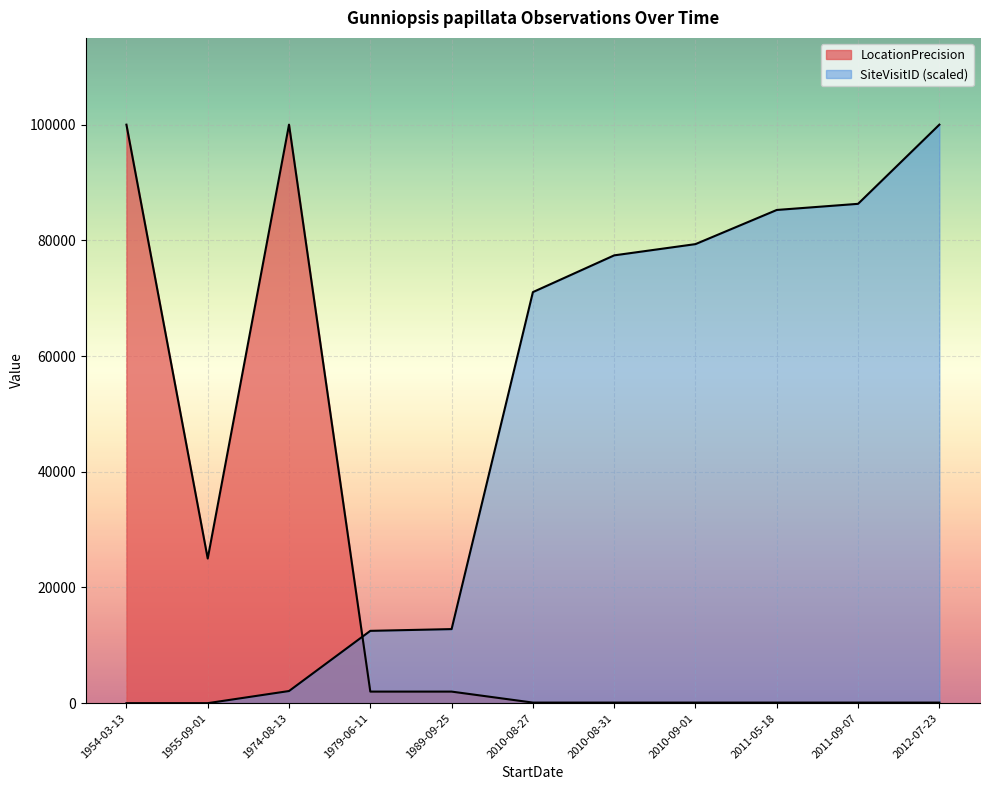

True or false: SiteVisitID_norm has a value of 0.3 at 1955-09-01.

True